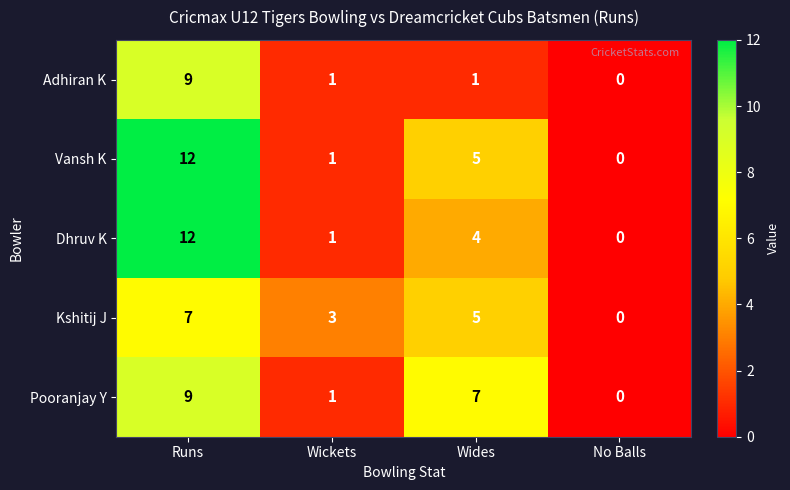

Reading left to right, transcribe all the data shown in this chart.

Adhiran K: Runs=9	Wickets=1	Wides=1	No Balls=0
Vansh K: Runs=12	Wickets=1	Wides=5	No Balls=0
Dhruv K: Runs=12	Wickets=1	Wides=4	No Balls=0
Kshitij J: Runs=7	Wickets=3	Wides=5	No Balls=0
Pooranjay Y: Runs=9	Wickets=1	Wides=7	No Balls=0